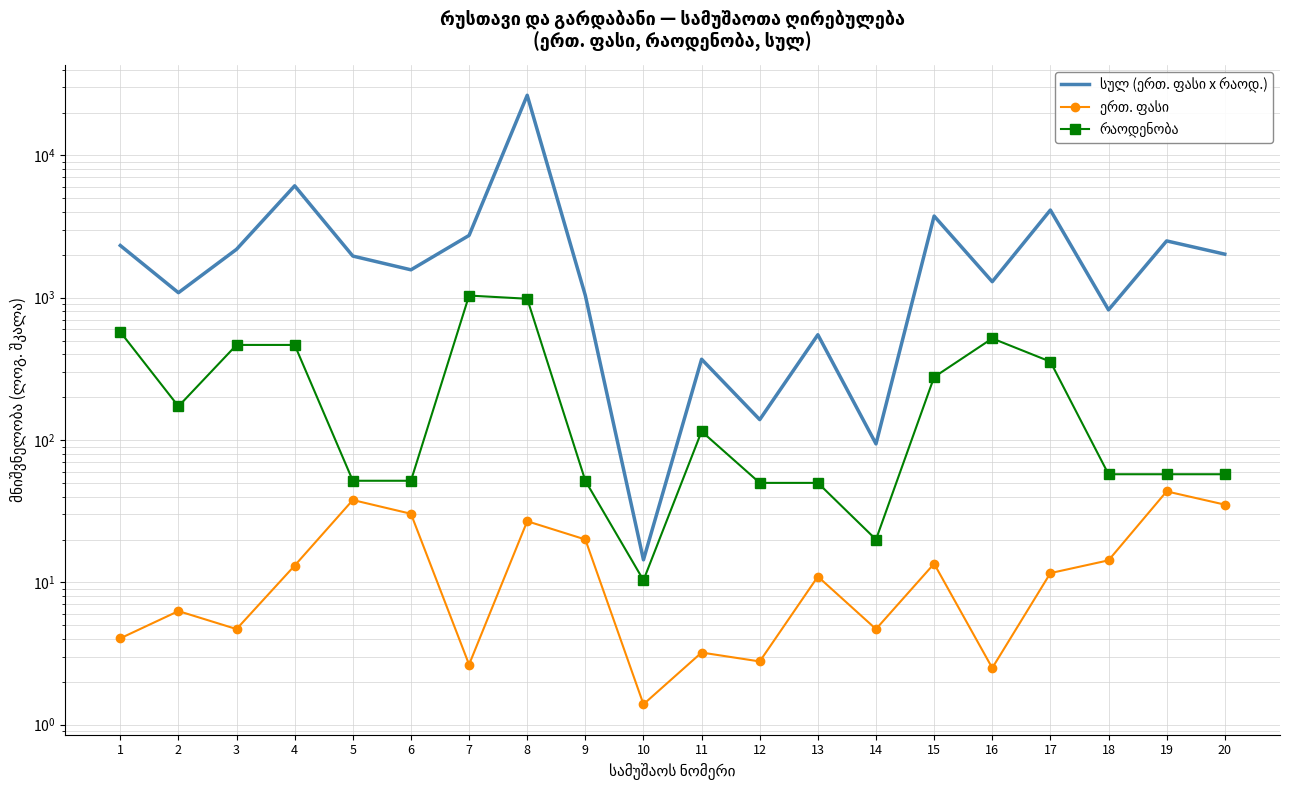

What is the difference between the ერთ. ფასი values at 6 and 11?

27.1